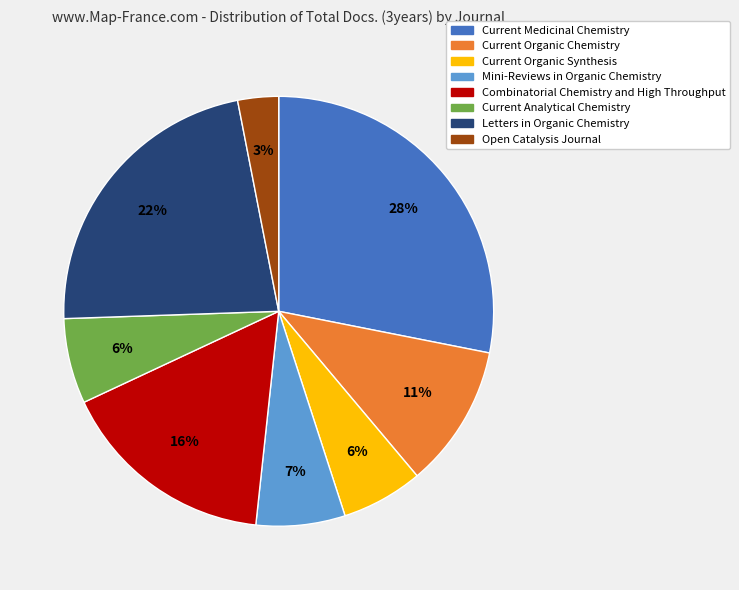

How many slices are in this pie chart?

8